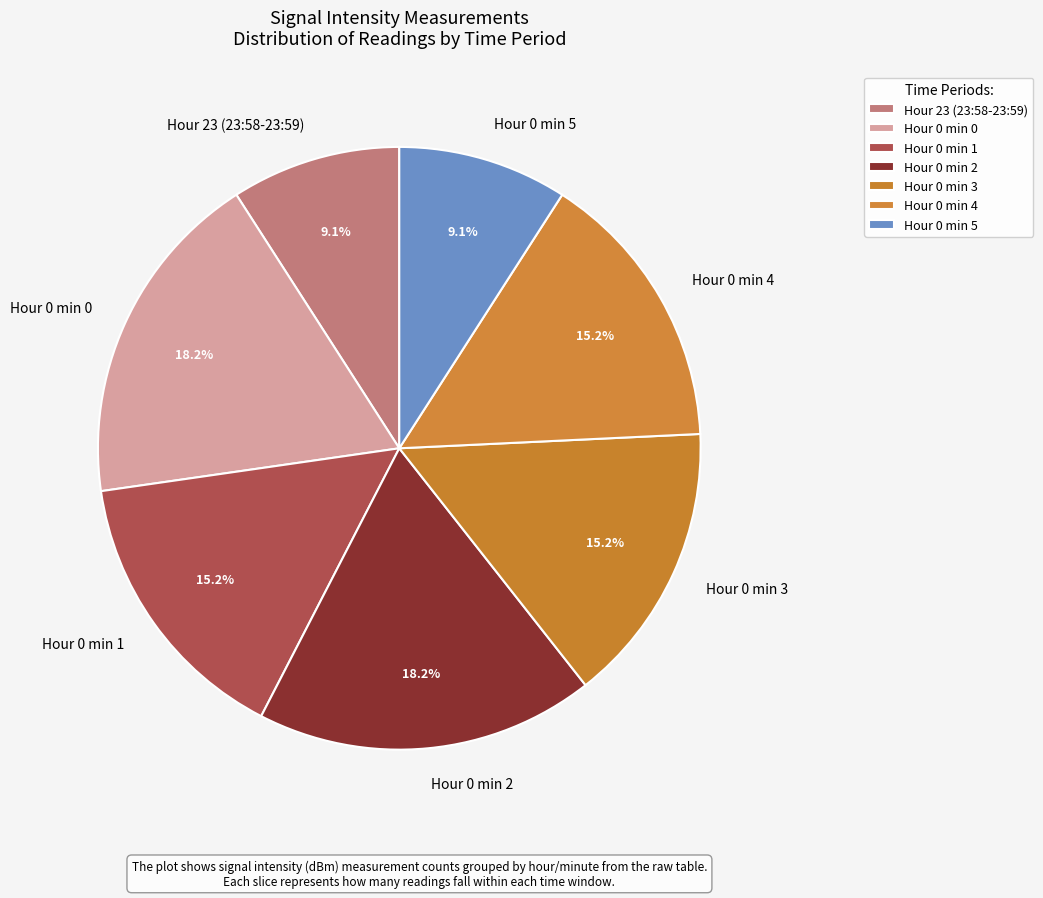

What percentage do Hour 0 min 2 and Hour 0 min 4 together represent?

33.3%